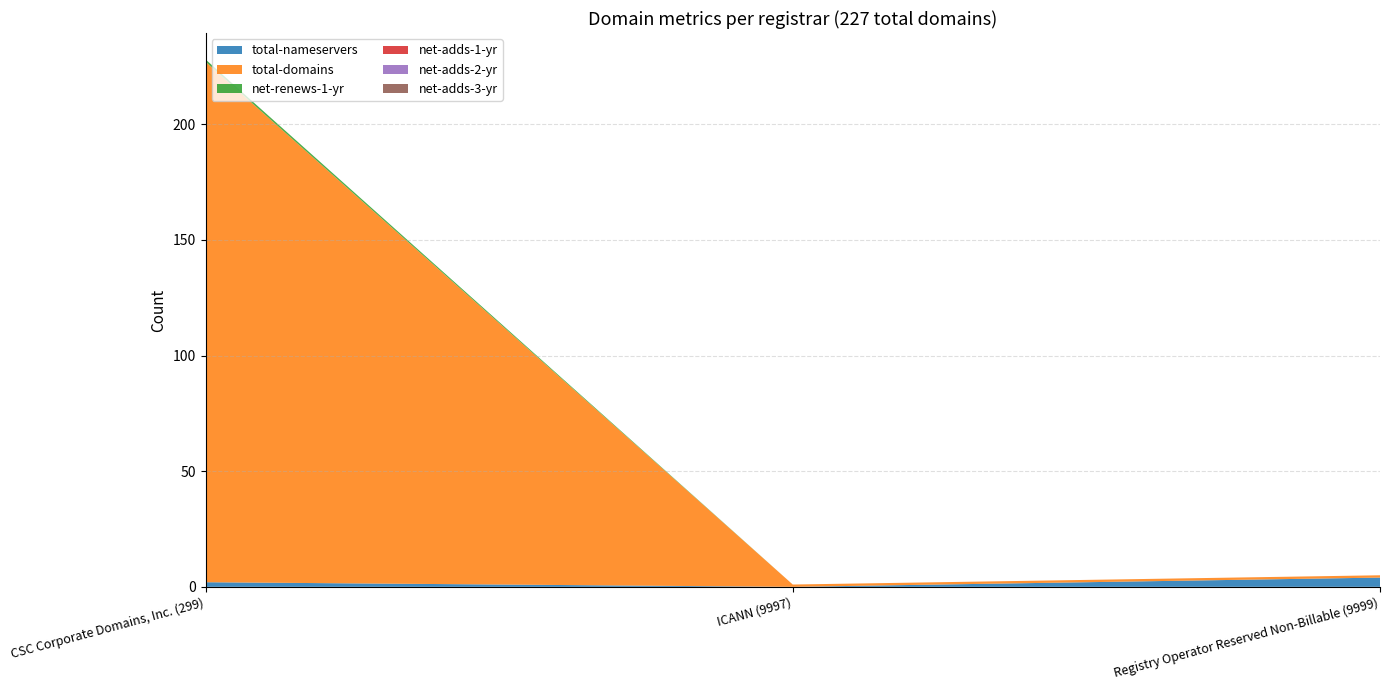

Reading left to right, transcribe all the data shown in this chart.

total-nameservers: CSC Corporate Domains, Inc. (299)=2	ICANN (9997)=0	Registry Operator Reserved Non-Billable (9999)=4
total-domains: CSC Corporate Domains, Inc. (299)=225	ICANN (9997)=1	Registry Operator Reserved Non-Billable (9999)=1
net-renews-1-yr: CSC Corporate Domains, Inc. (299)=1	ICANN (9997)=0	Registry Operator Reserved Non-Billable (9999)=0
net-adds-1-yr: CSC Corporate Domains, Inc. (299)=0	ICANN (9997)=0	Registry Operator Reserved Non-Billable (9999)=0
net-adds-2-yr: CSC Corporate Domains, Inc. (299)=0	ICANN (9997)=0	Registry Operator Reserved Non-Billable (9999)=0
net-adds-3-yr: CSC Corporate Domains, Inc. (299)=0	ICANN (9997)=0	Registry Operator Reserved Non-Billable (9999)=0